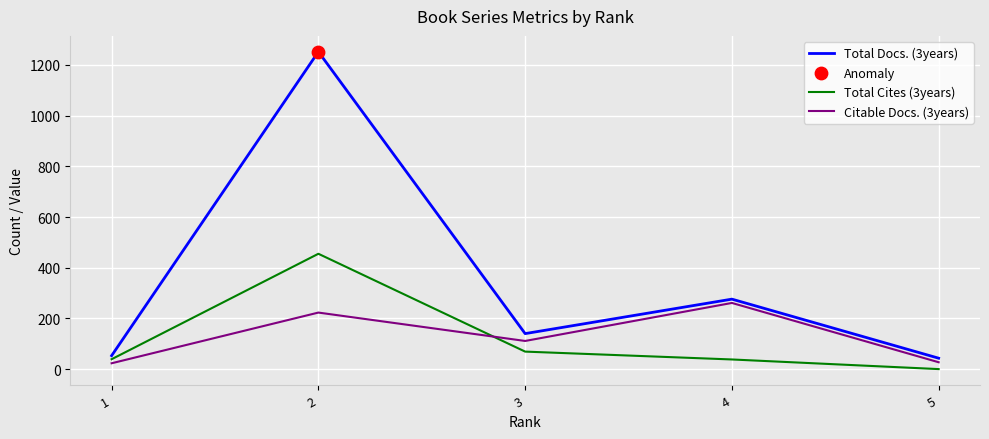

Is the value of Total Docs. (3years) at 5 greater than the value of Total Cites (3years) at 2?

No